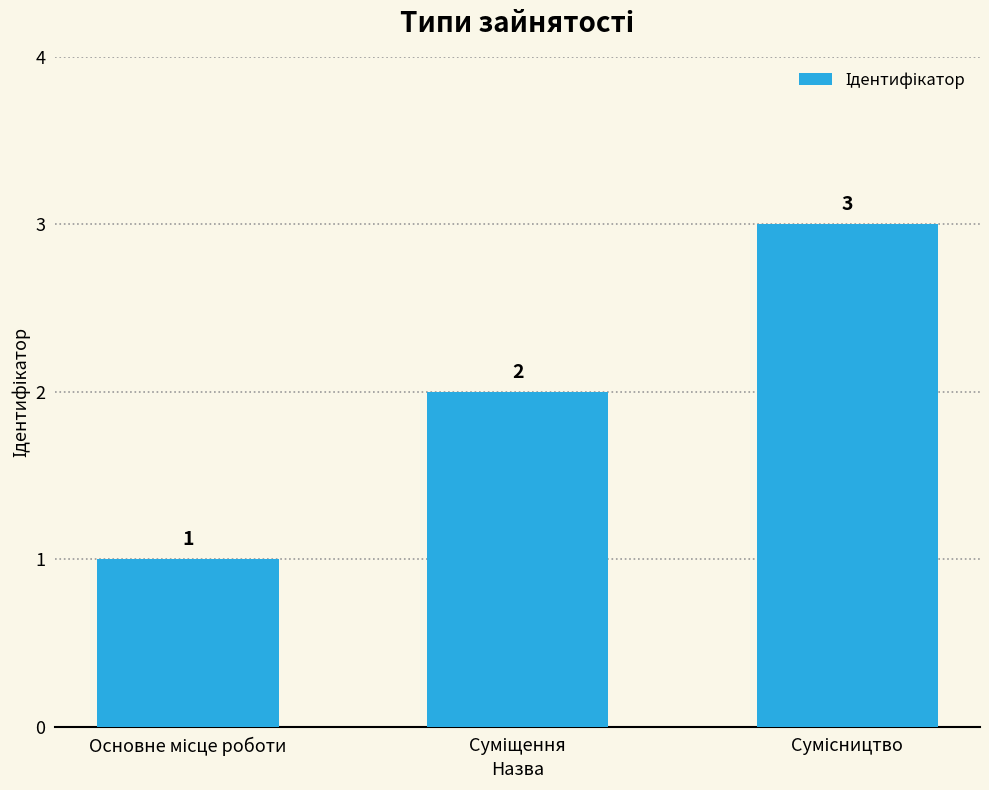

What is the difference between the maximum and minimum values?

2